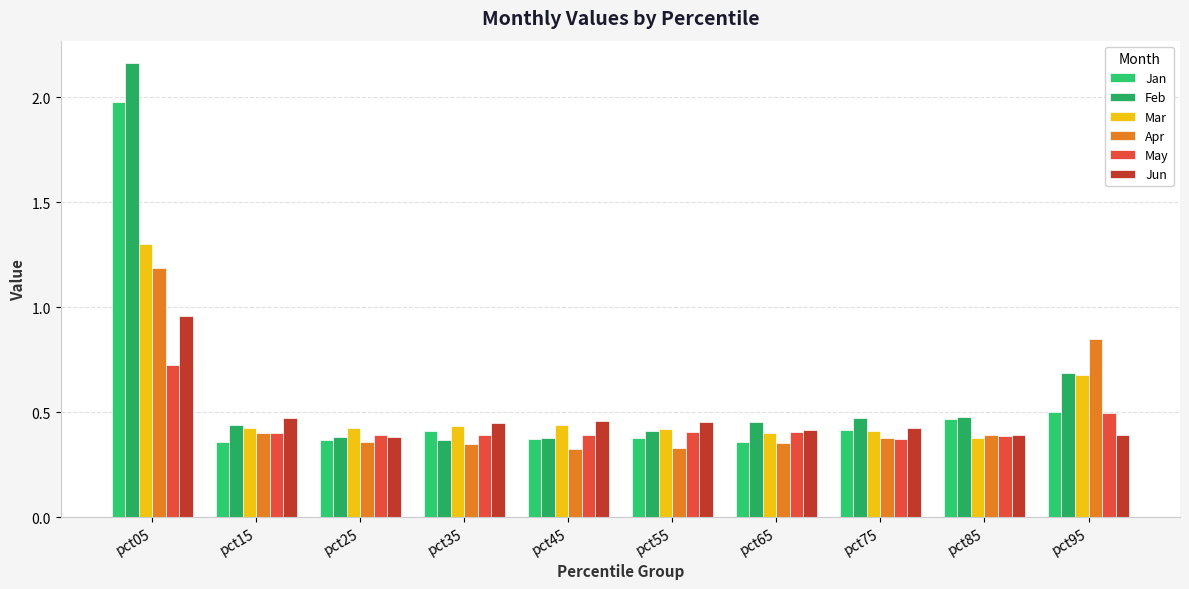

Which category has the highest value in the May series?

pct05